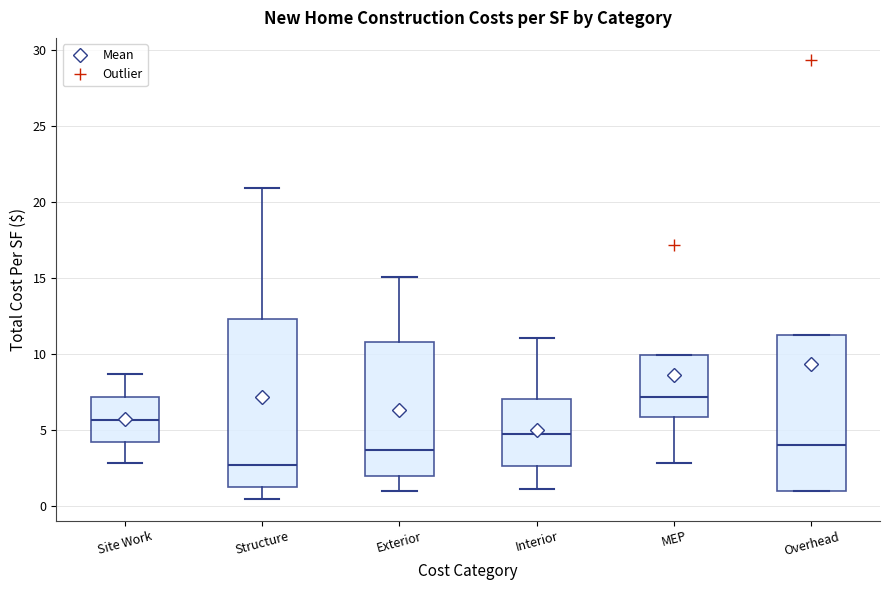

Which box is the tallest, from its lower edge to its upper edge?

Structure